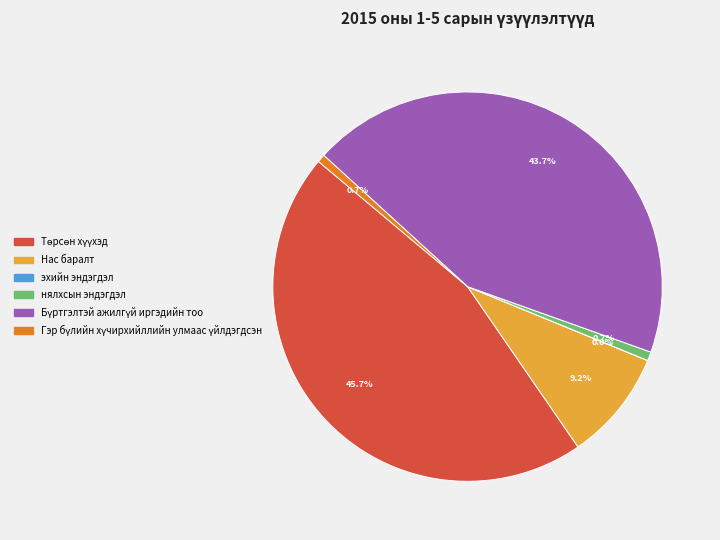

Does нялхсын эндэгдэл account for over 50% of the chart?

No